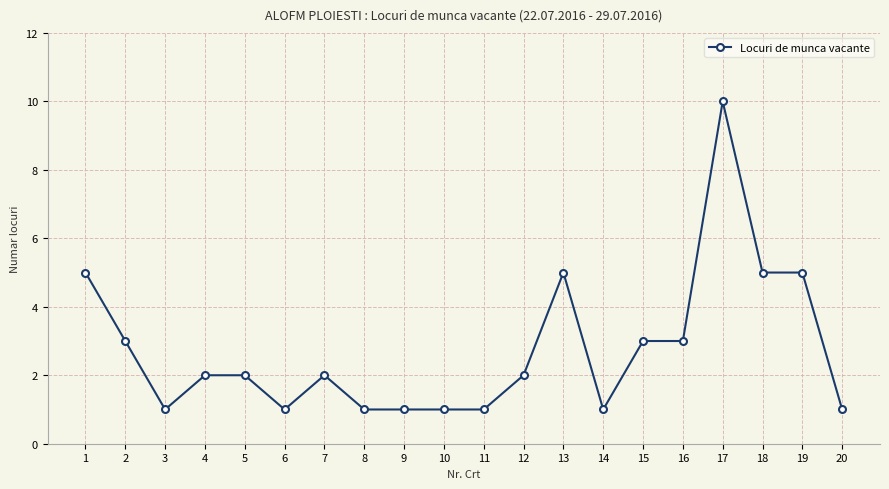

At which label does the data first exceed 2?

1